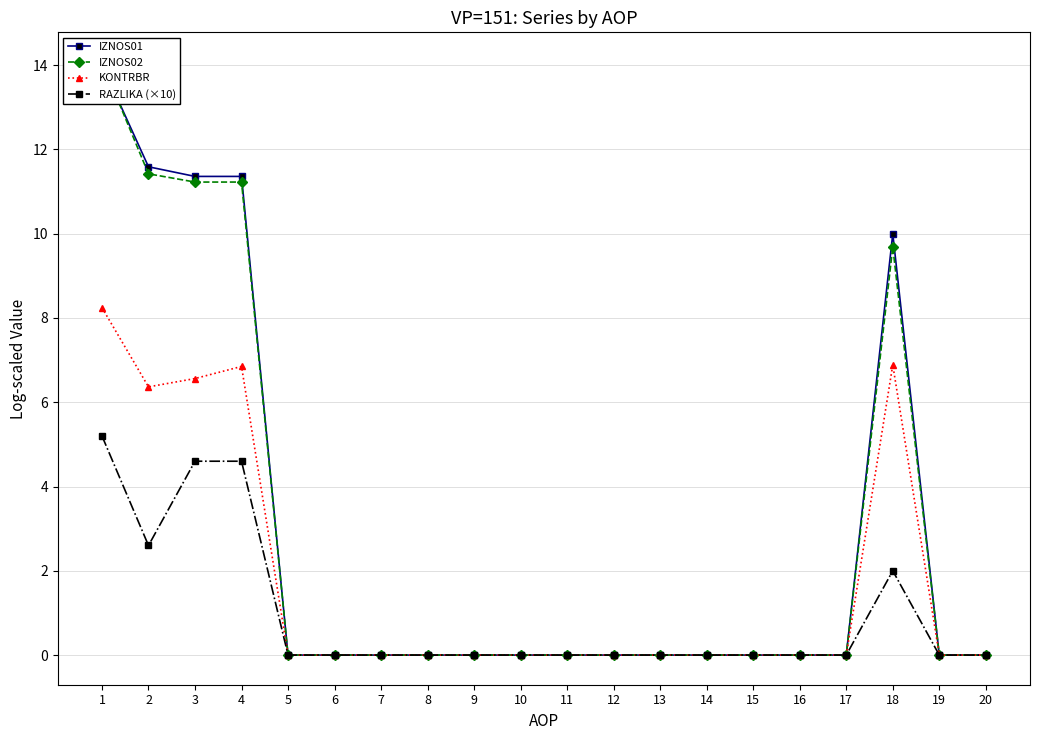

How many times do IZNOS01 and IZNOS02 cross each other?

1